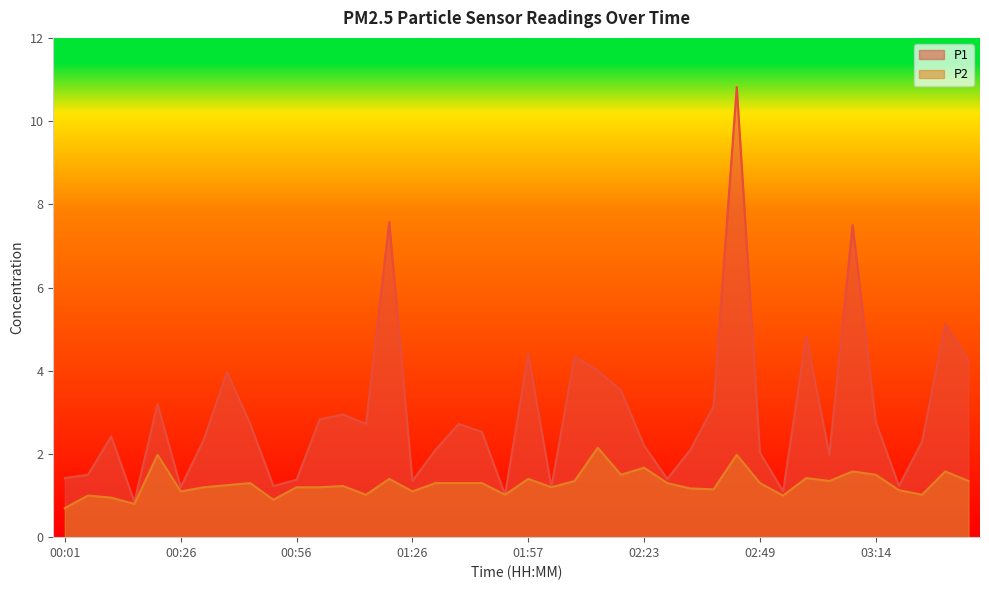

Which series has the largest total across all categories?

P1